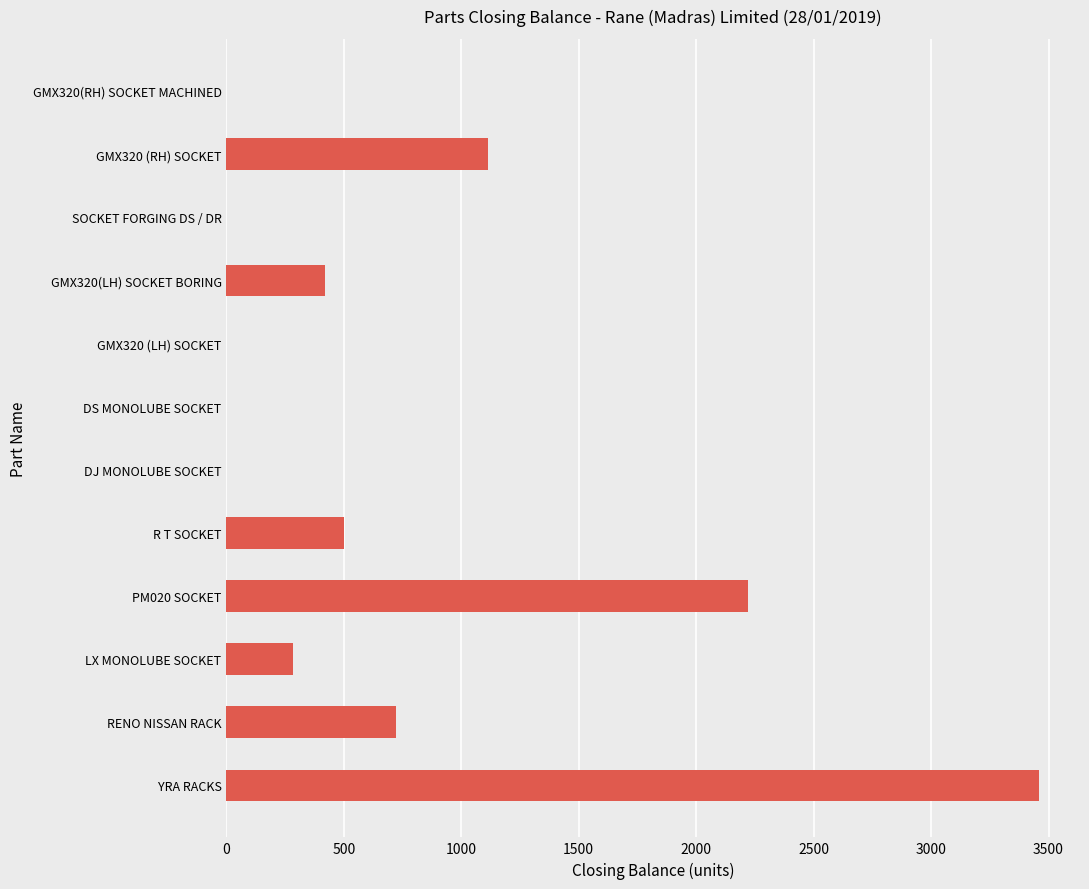

What is the sum of the values at DJ MONOLUBE SOCKET and GMX320 (RH) SOCKET?

1113